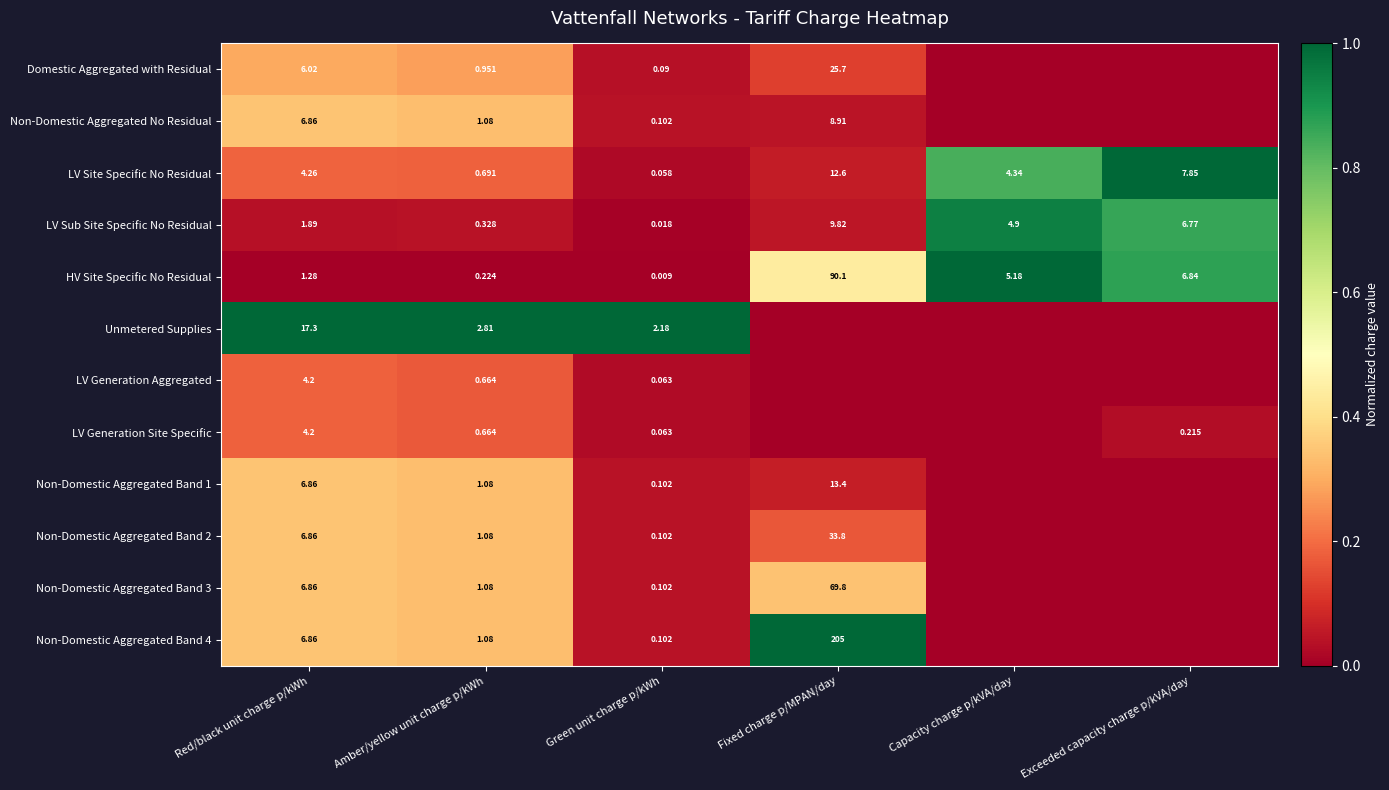

At which label is HV Site Specific No Residual closest to 45?

Exceeded capacity charge p/kVA/day